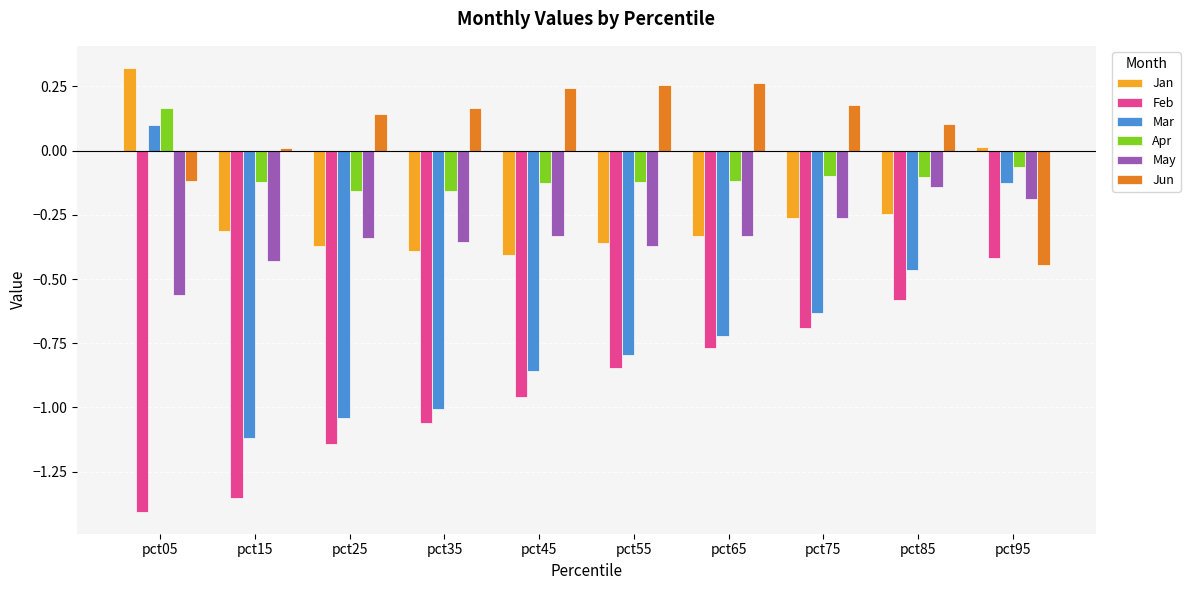

Which series changed the most between pct35 and pct75?

Mar